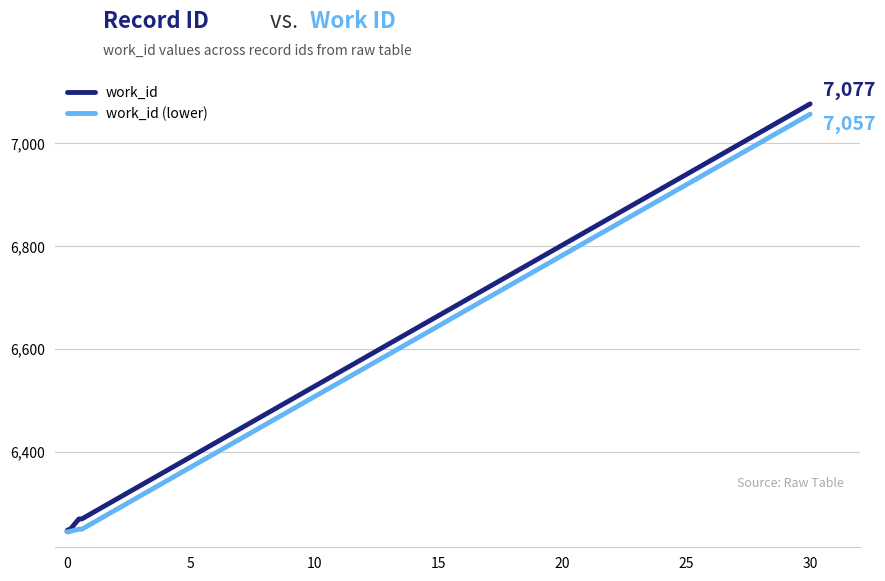

What is the greatest value displayed?

7077